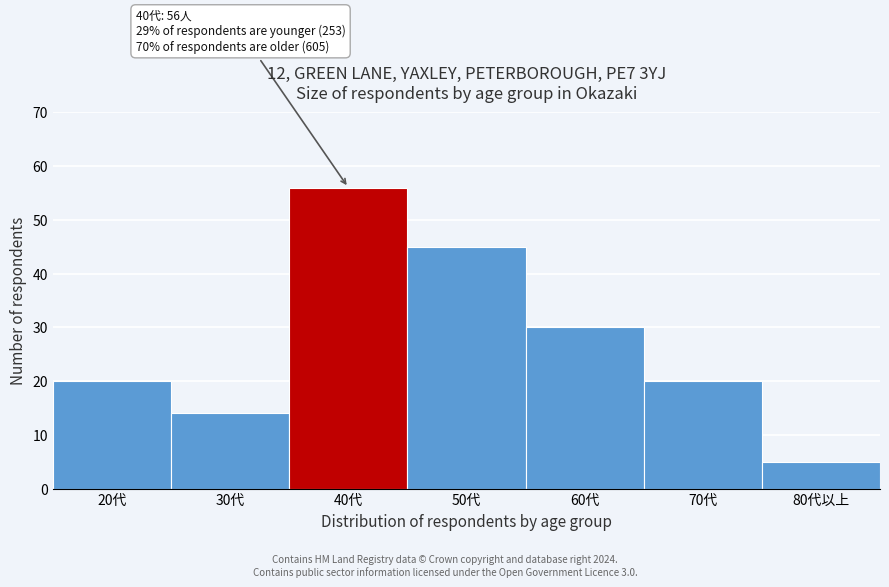

Reading right to left, extract all data points from this chart.

80代以上=5	70代=20	60代=30	50代=45	40代=56	30代=14	20代=20